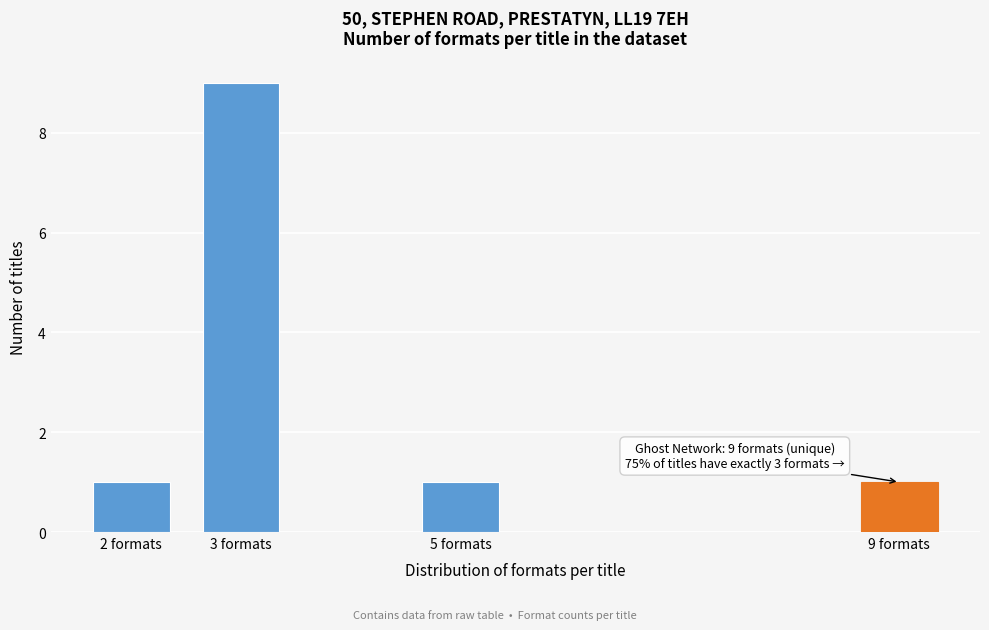

Reading left to right, transcribe all the data shown in this chart.

1	9	1	1